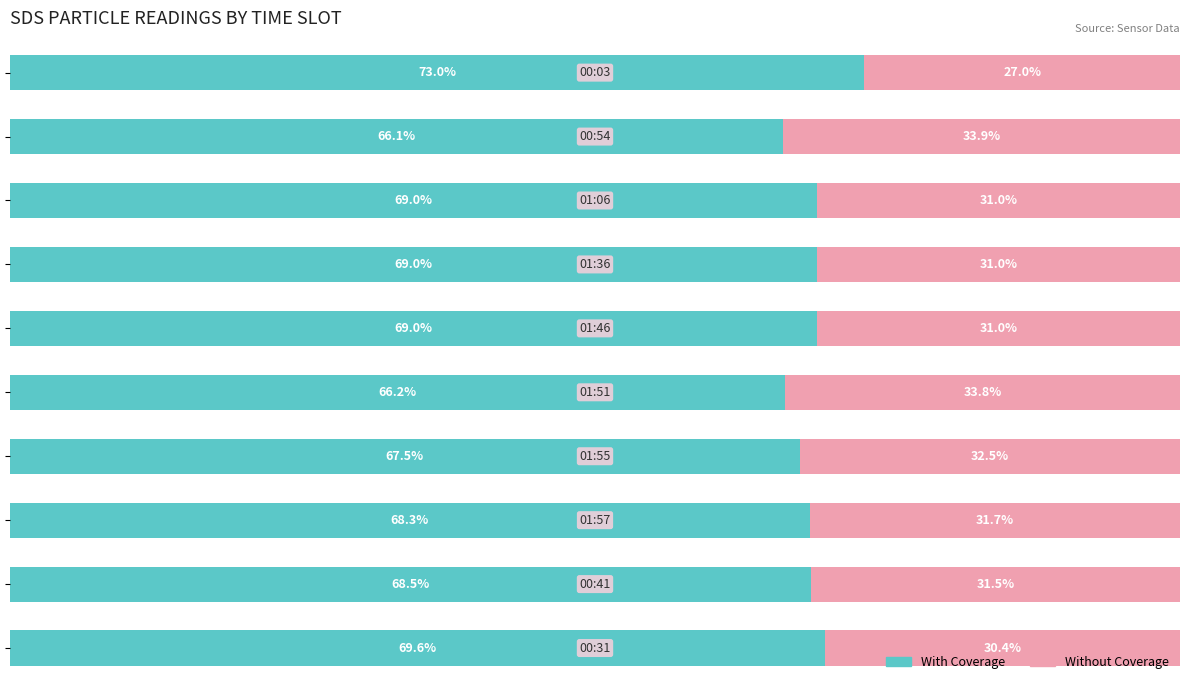

Rank the series by their average value, from highest to lowest.

With Coverage, Without Coverage